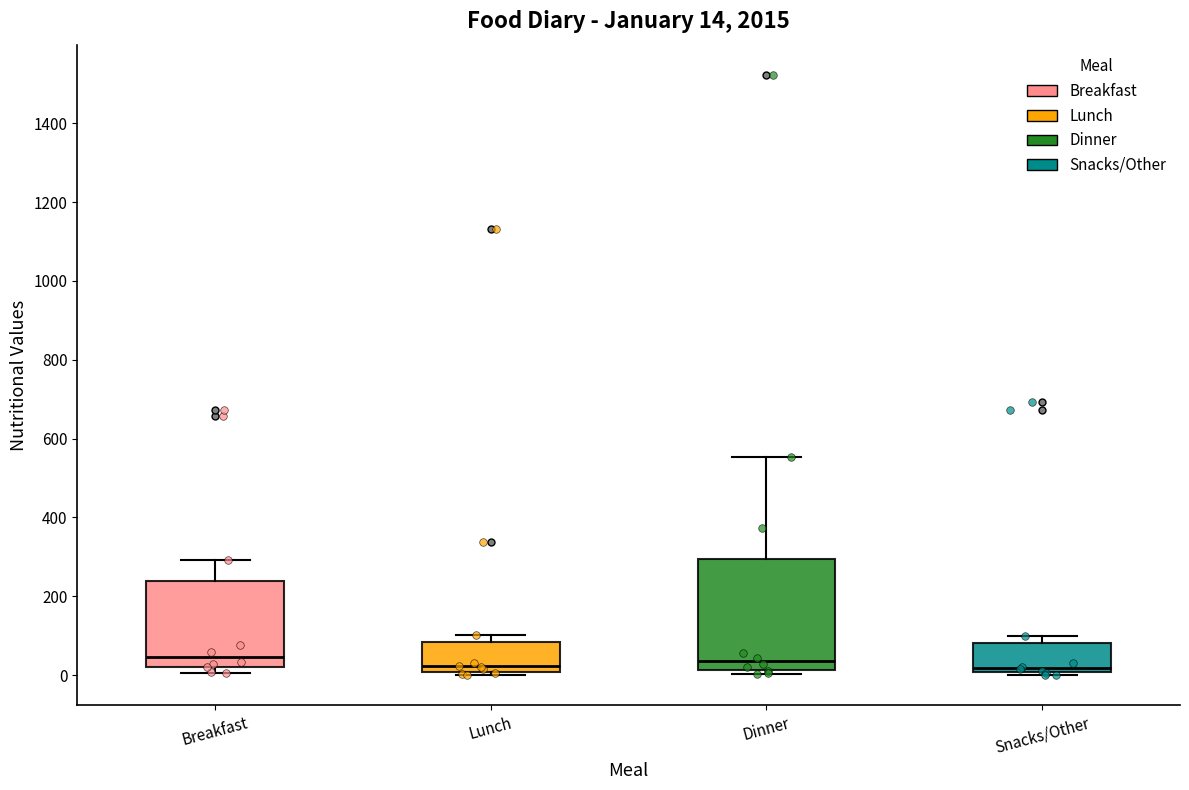

Comparing the boxes themselves (not the whiskers), which one is the tallest?

Dinner